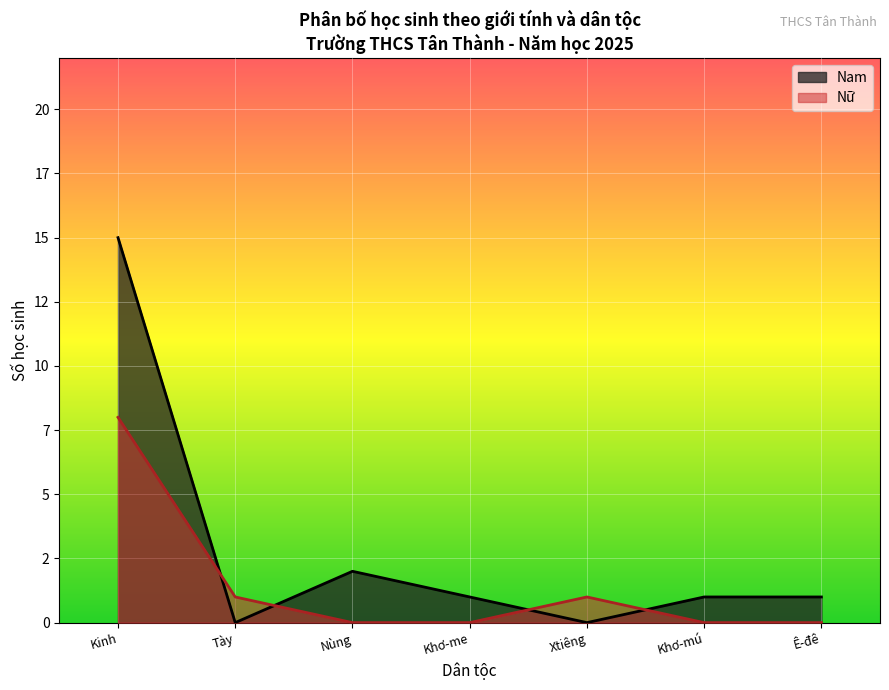

How many interior local peaks does the Nữ series have?

1